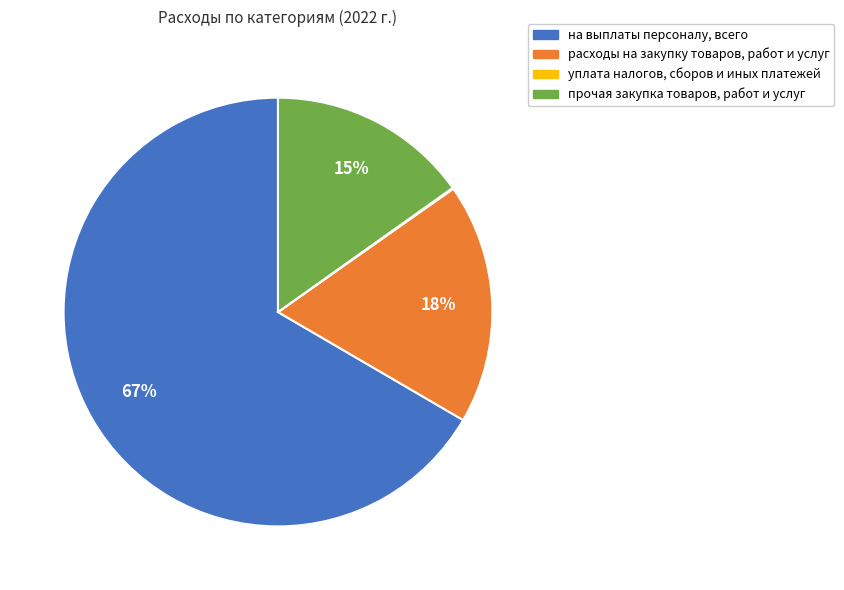

To the nearest percent, what is the difference between the largest and smallest slice percentages?

67%